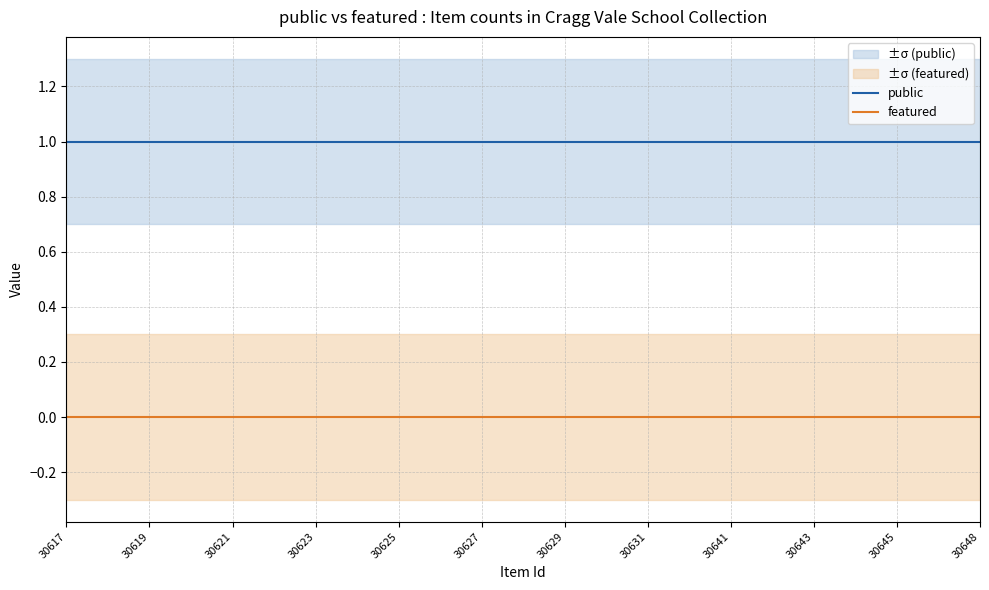

True or false: featured and public cross at least once.

False